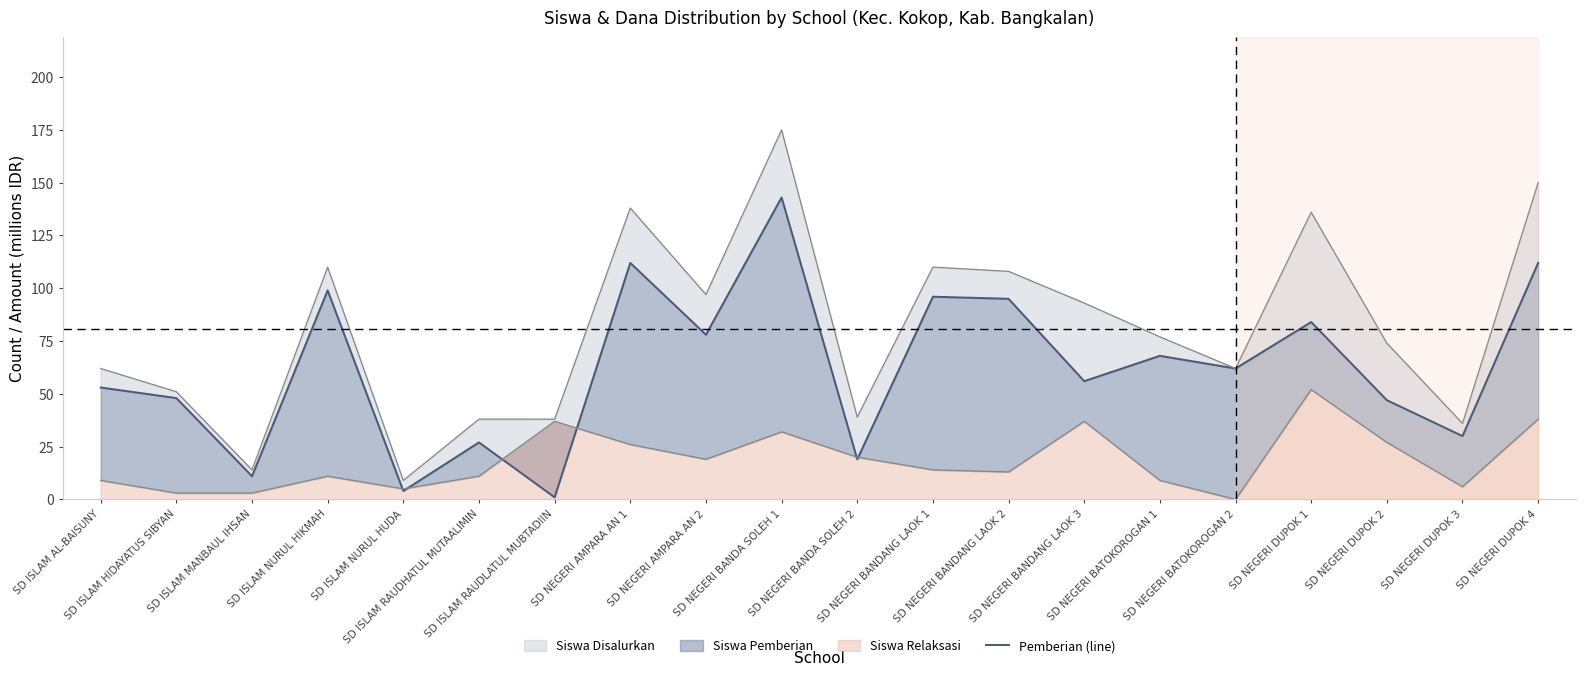

Read the value at SD NEGERI BATOKOROGAN 1, to the nearest 50.

50